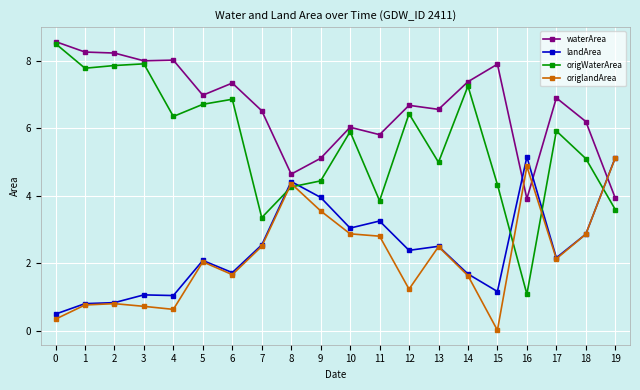

What is the value of the origlandArea point at the 4th from the left?

0.7